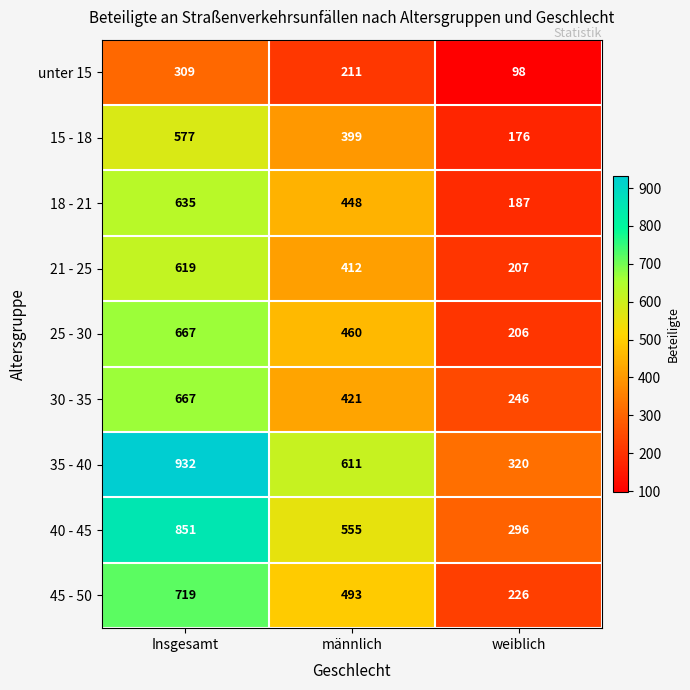

At which category is the sum across all series the highest?

Insgesamt